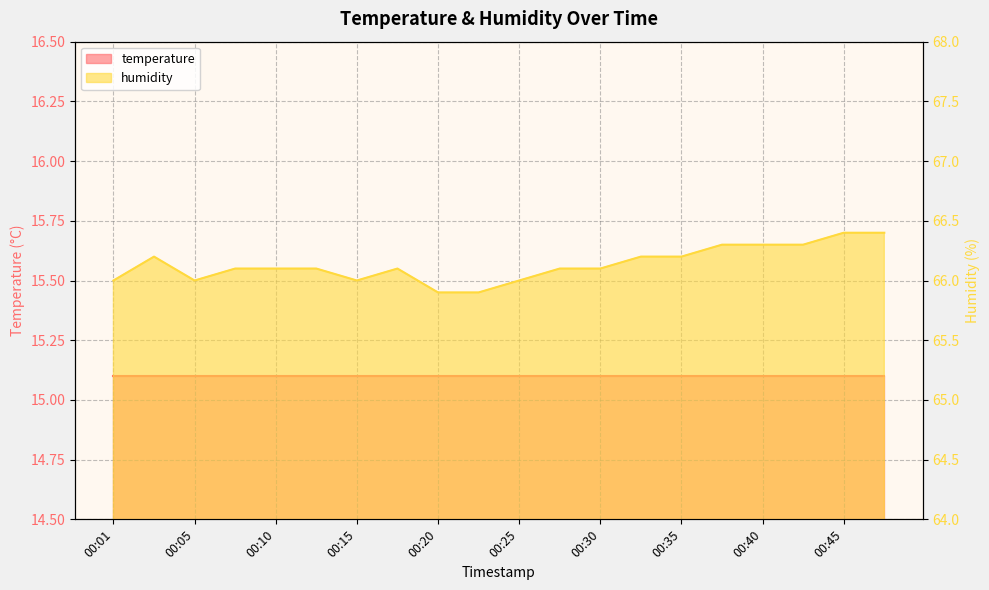

At which category does the data reach its first local peak?

00:03